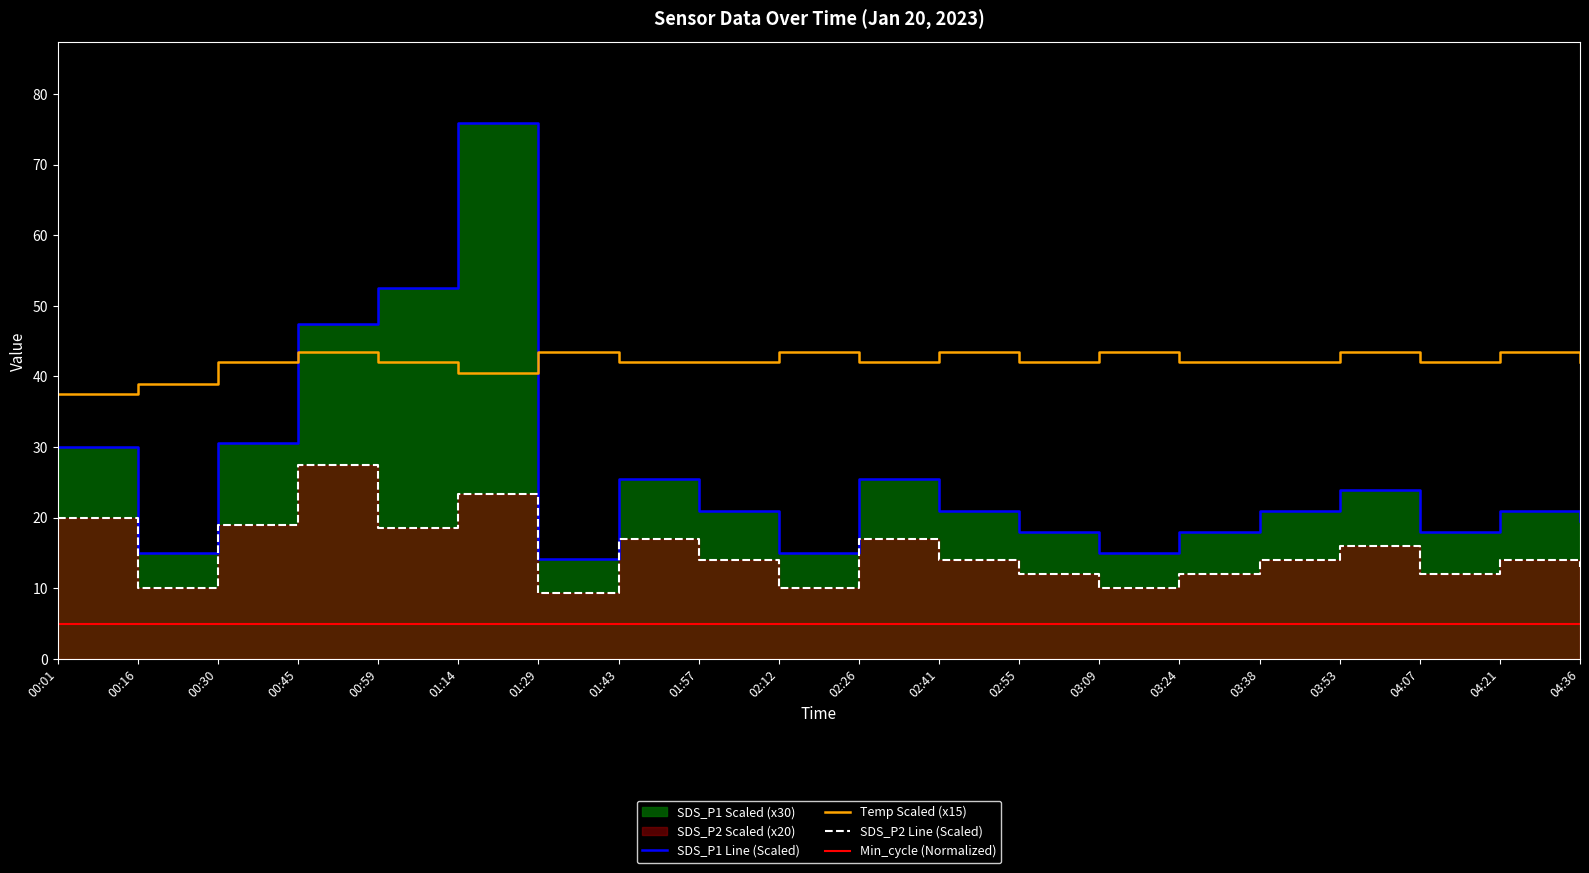

What is the difference between the SDS_P1 Line (Scaled) values at 01:29 and 00:59?

38.4